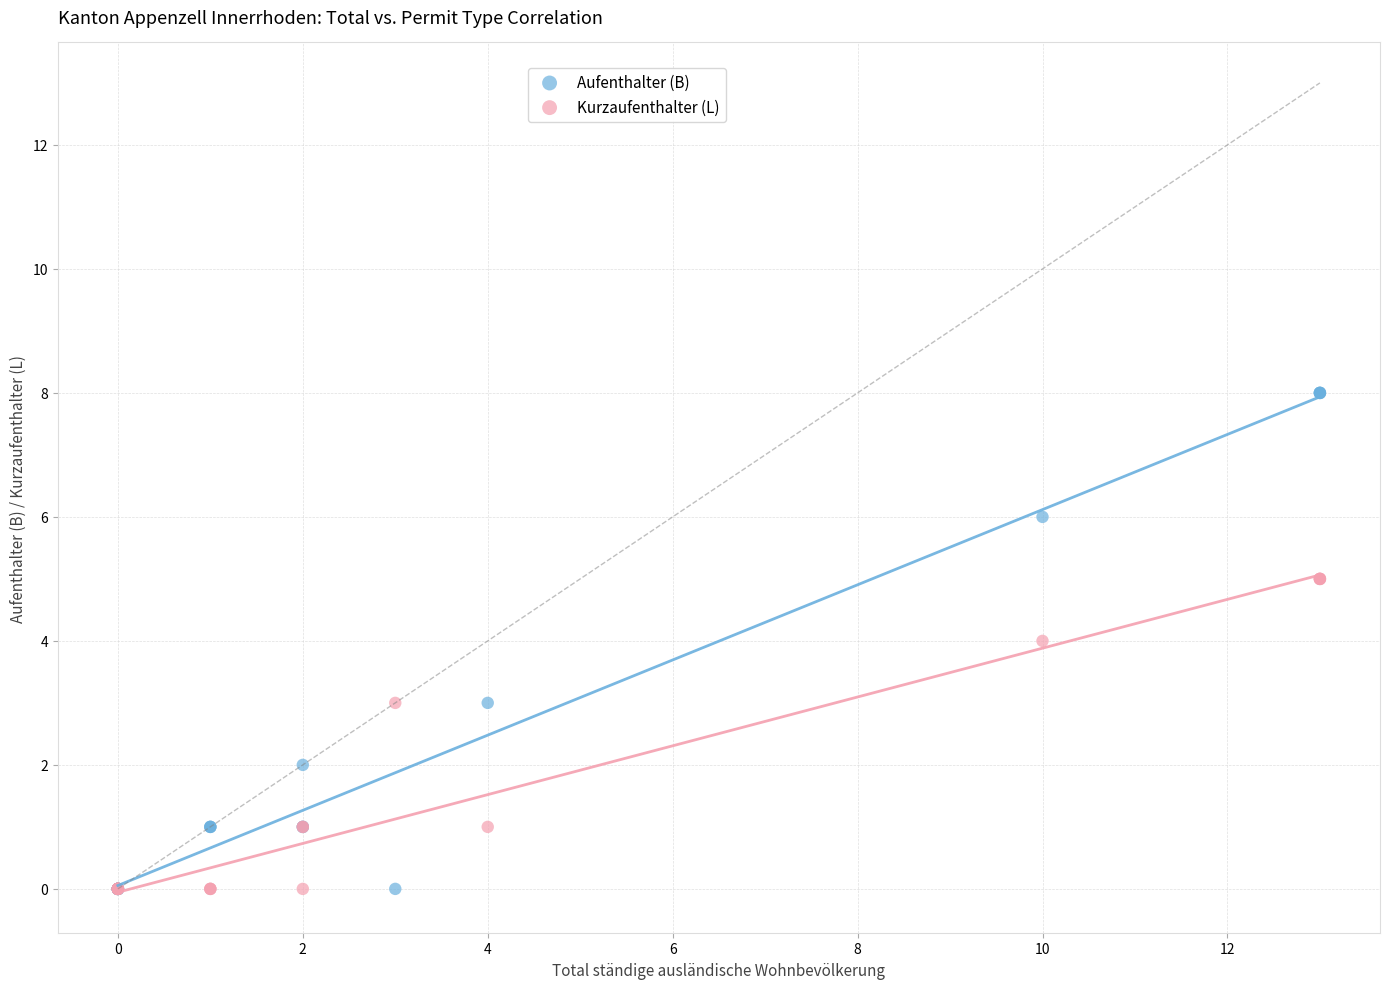

What are all the series names shown in the legend?

Aufenthalter (B), Kurzaufenthalter (L)